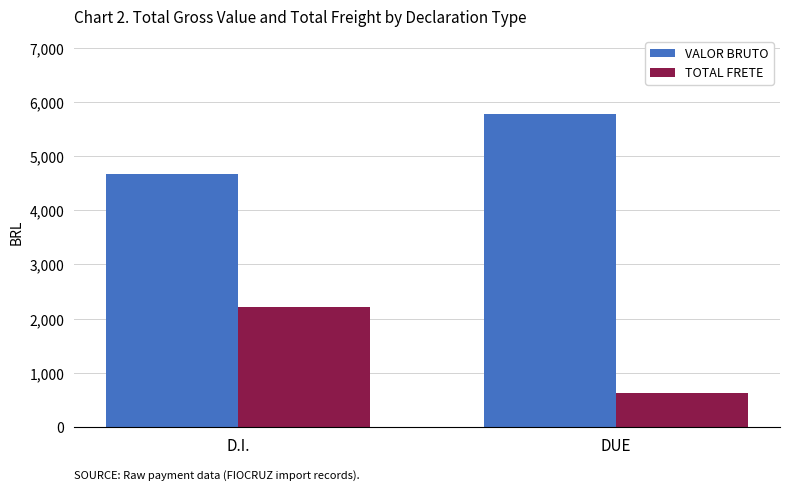

What position from the right is D.I.?

2